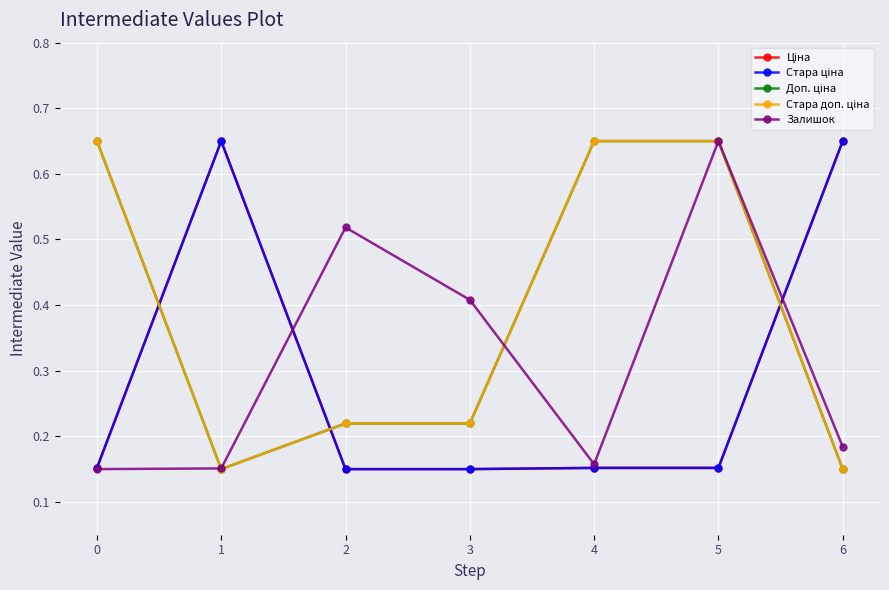

At which category does Залишок reach its first local peak?

2